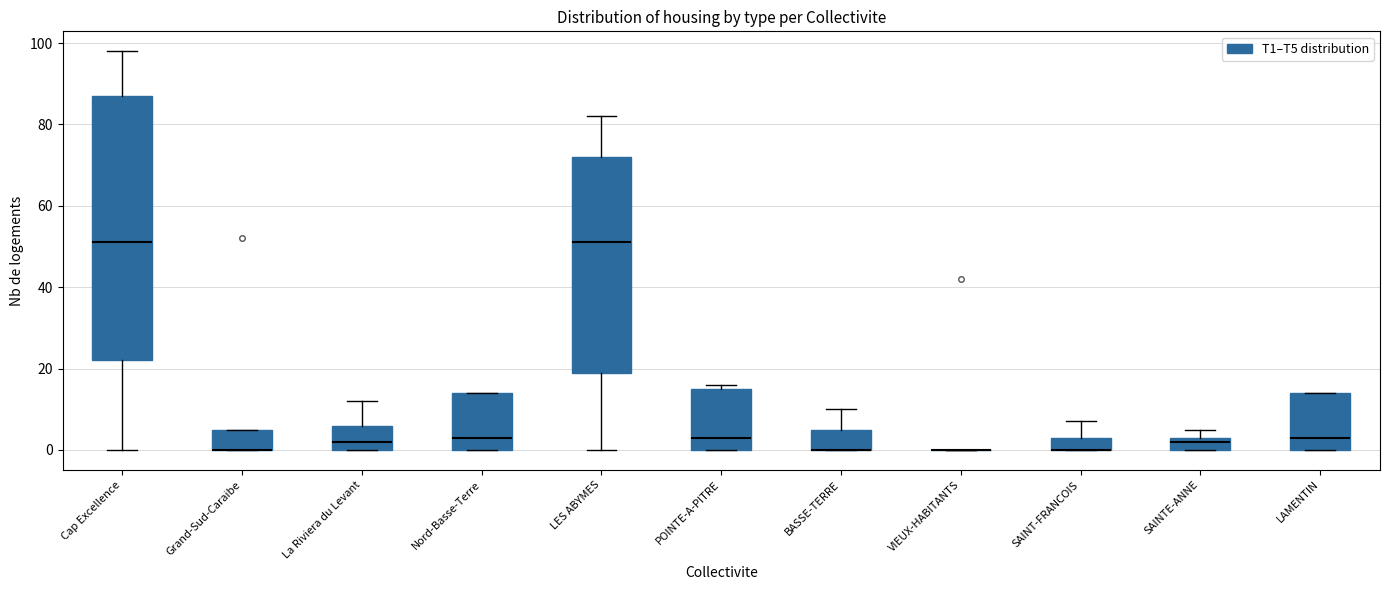

Reading left to right, read every box against the y-axis: the position of its median line, the range the box covers, and the ends of its whiskers. The values are not printed on the chart, so give them approximately, as read against the axis.

Cap Excellence: median 52, box 22 to 88, whiskers 0 to 98
Grand-Sud-Caraibe: median 0 (drawn on the box's lower edge), box 0 to 6, whiskers 0 to 6
La Riviera du Levant: median 2, box 0 to 6, whiskers 0 to 12
Nord-Basse-Terre: median 4, box 0 to 14, whiskers 0 to 14
LES ABYMES: median 52, box 20 to 72, whiskers 0 to 82
POINTE-A-PITRE: median 4, box 0 to 16, whiskers 0 to 16 (just above the box's upper edge)
BASSE-TERRE: median 0 (drawn on the box's lower edge), box 0 to 6, whiskers 0 to 10
VIEUX-HABITANTS: box collapsed to a line at 0, whiskers 0 to 0
SAINT-FRANCOIS: median 0 (drawn on the box's lower edge), box 0 to 4, whiskers 0 to 8
SAINTE-ANNE: median 2, box 0 to 4, whiskers 0 to 6
LAMENTIN: median 4, box 0 to 14, whiskers 0 to 14